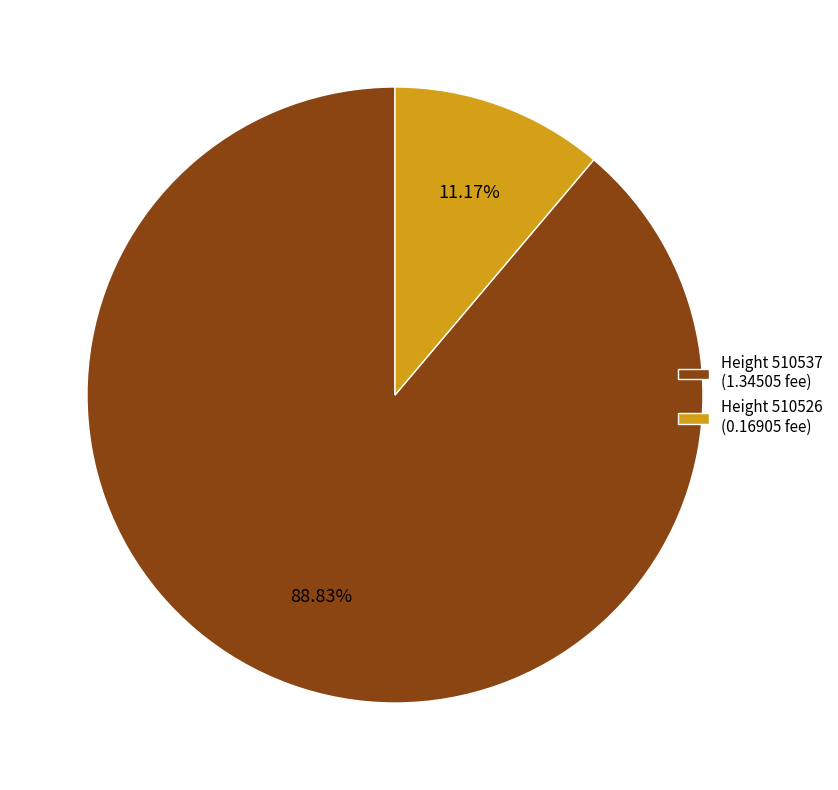

Which has a higher value, Height 510537 (1.34505 fee) or Height 510526 (0.16905 fee)?

Height 510537 (1.34505 fee)